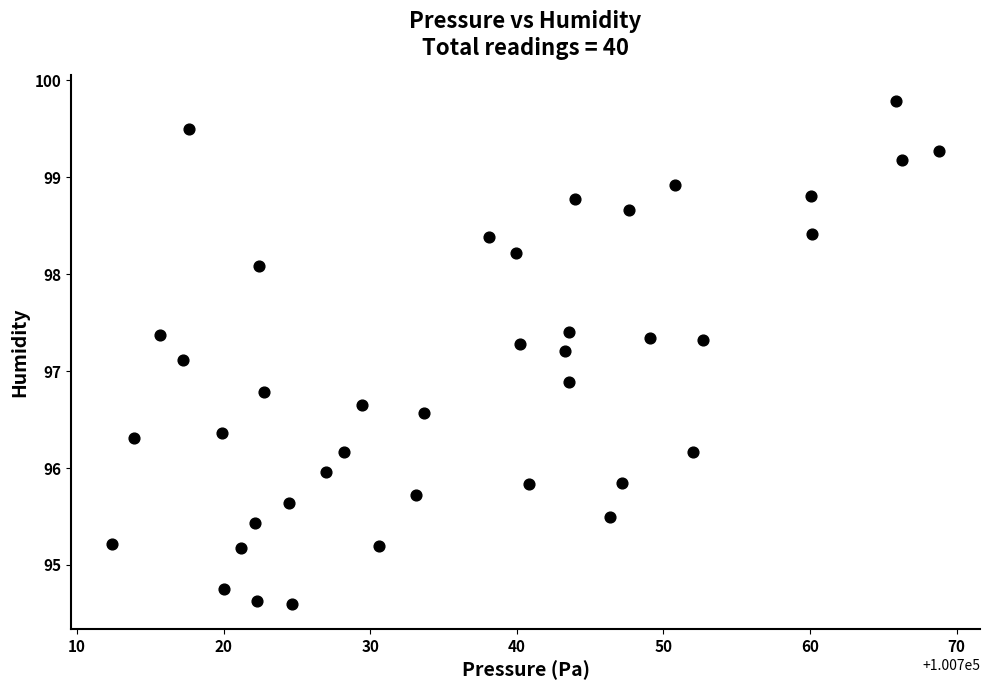

What is the range of X values (max minus min)?

56.4